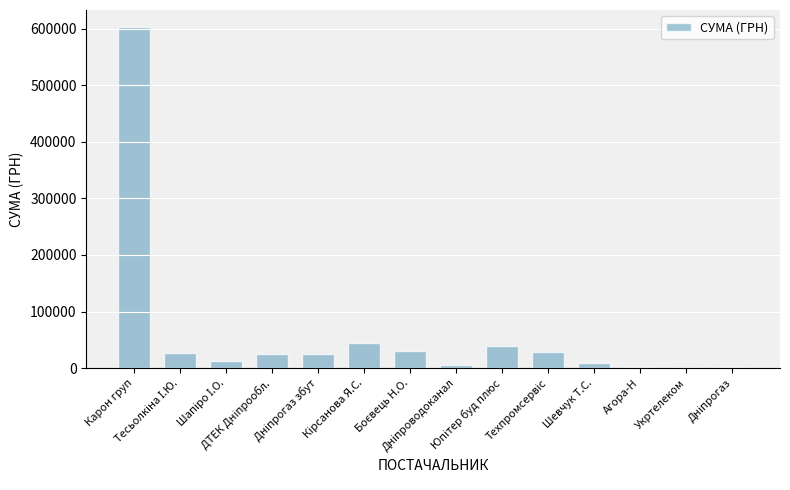

What is the greatest value displayed?

603046.7